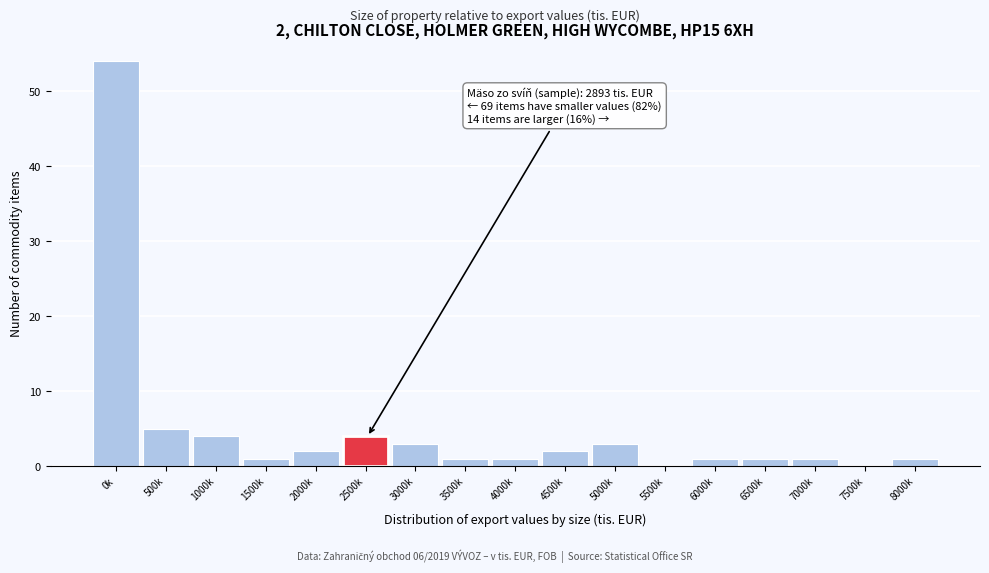

Reading left to right, list all the values displayed in this chart.

0k=54	500k=5	1000k=4	1500k=1	2000k=2	2500k=4	3000k=3	3500k=1	4000k=1	4500k=2	5000k=3	5500k=0	6000k=1	6500k=1	7000k=1	7500k=0	8000k=1